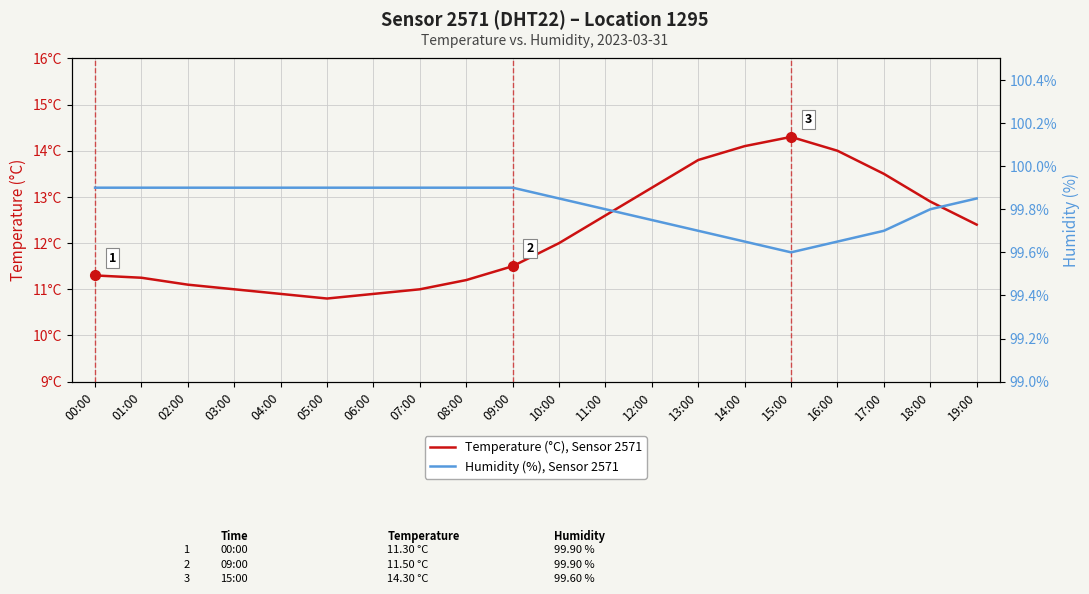

True or false: Humidity (%), Sensor 2571 and Temperature (°C), Sensor 2571 cross at least once.

False